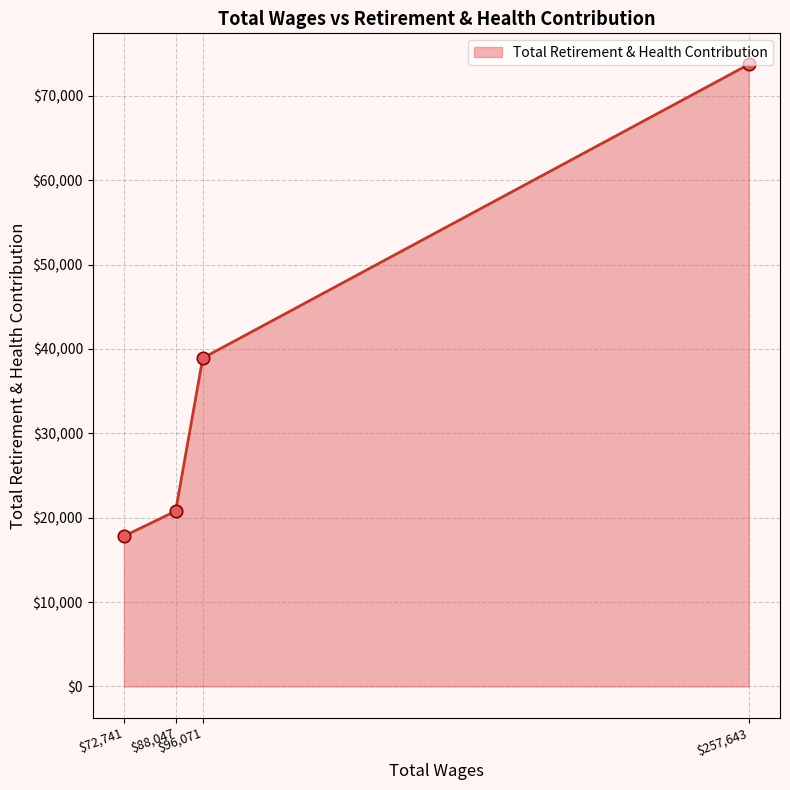

What is the ratio of the value at 96071.0 to the value at 257643.0?

0.5